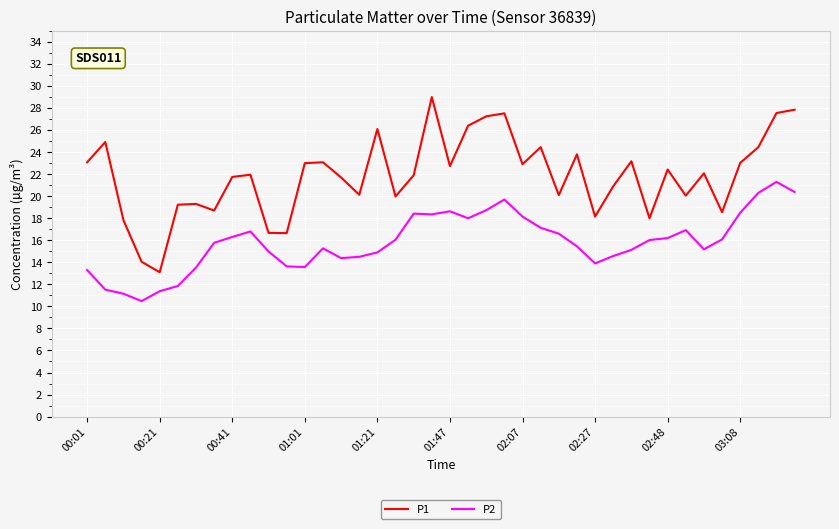

Which series has the widest spread of values?

P1